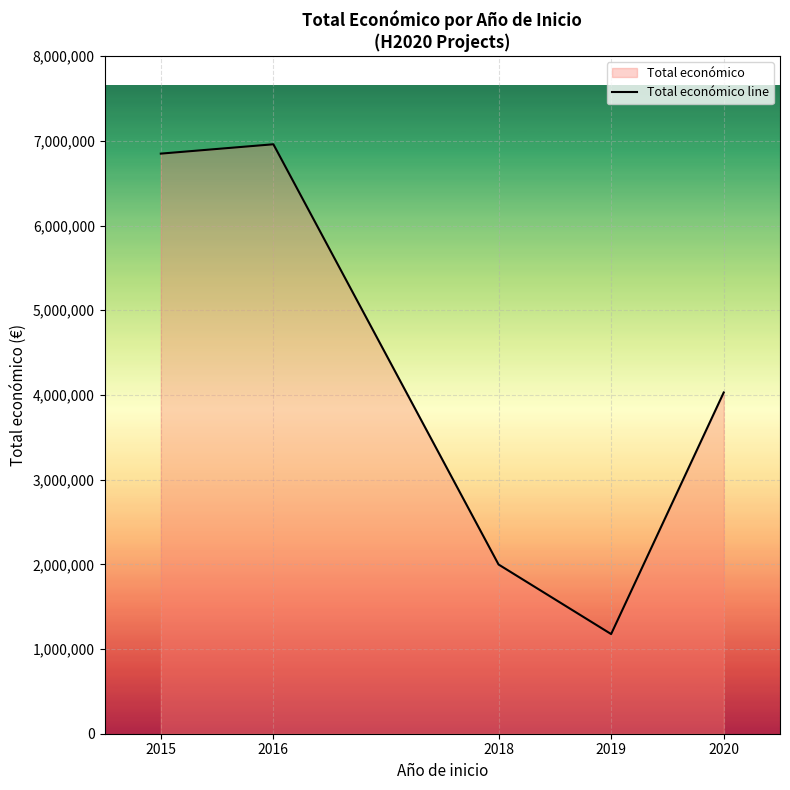

Reading right to left, what are all the values shown in this chart?

4029238	1176767	1998299	6960293	6850000